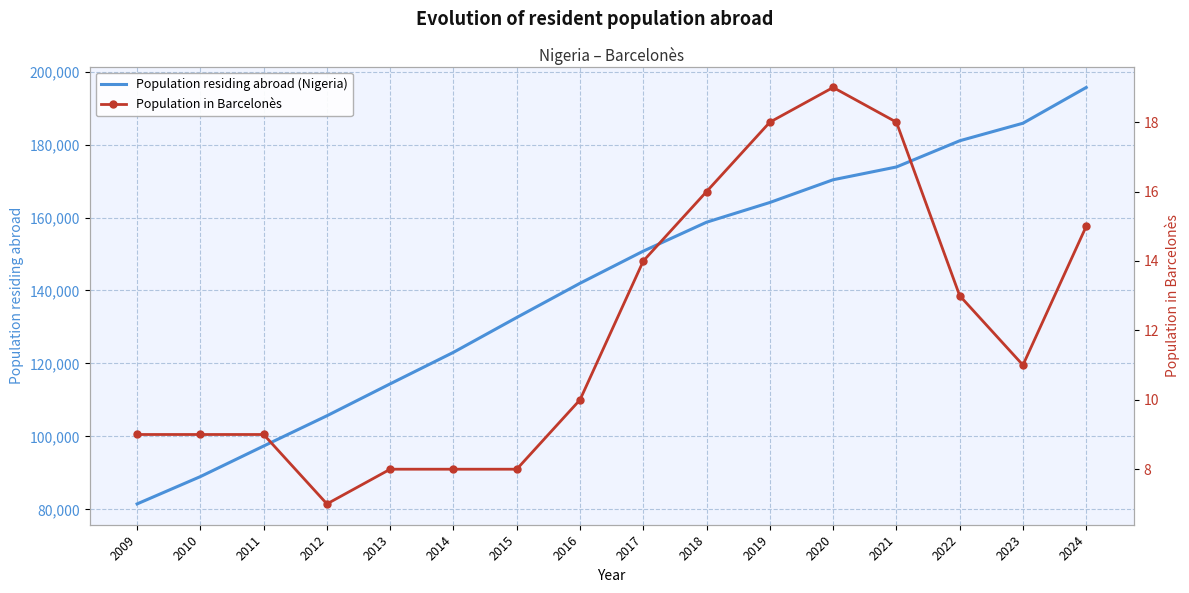

What is the difference between the maximum and second lowest values in the Population in Barcelonès series?

11